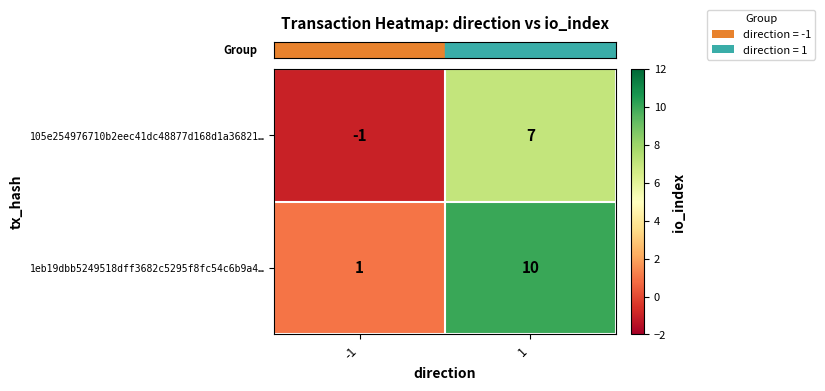

Which series has the widest spread of values?

1eb19dbb5249518dff3682c5295f8fc54c6b9a4…